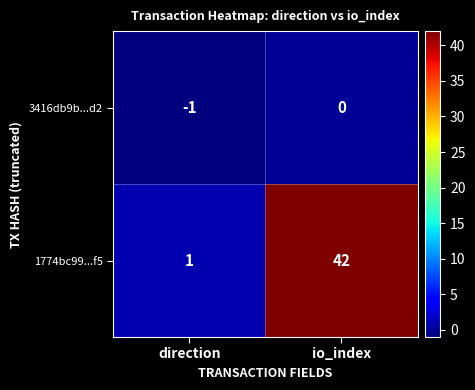

What is the difference between the 1774bc99...f5 values at direction and io_index?

41